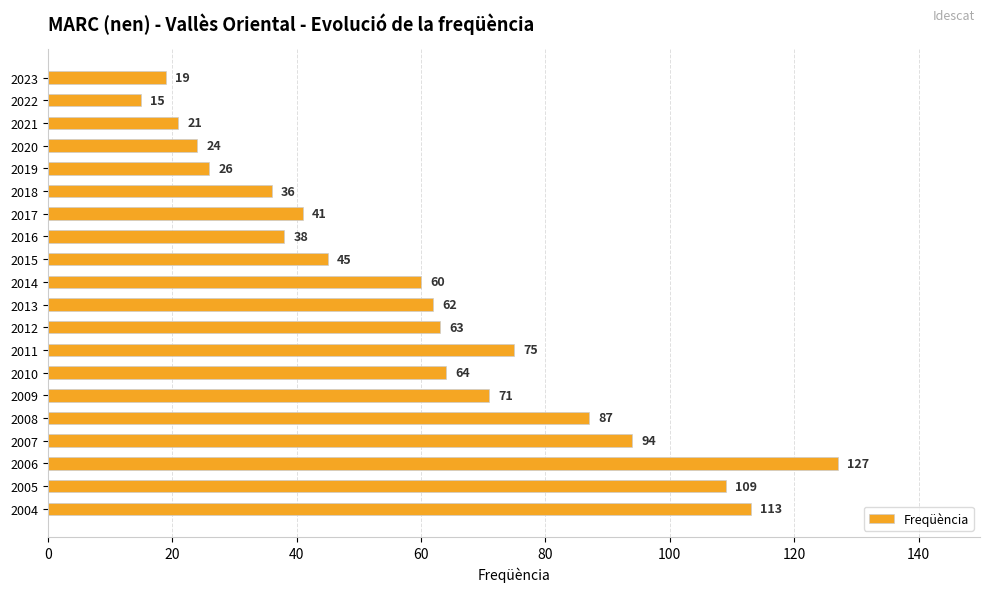

What is the maximum value shown in the chart?

127